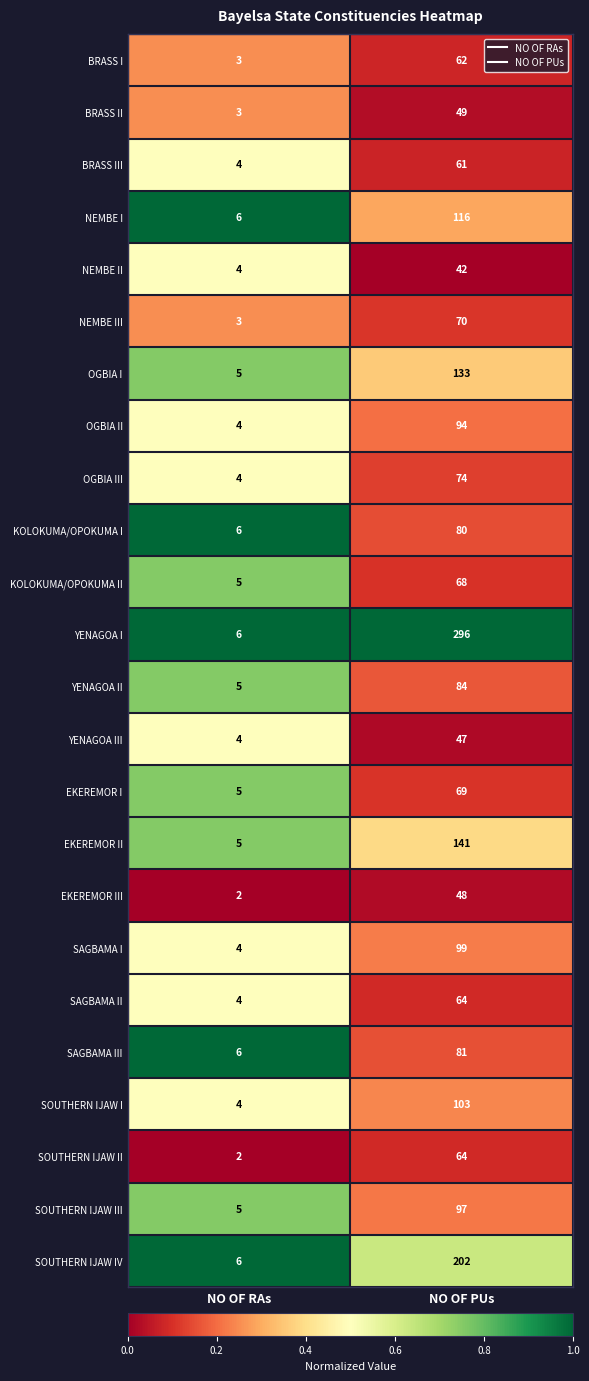

At which category is the sum across all series the highest?

NO OF PUs